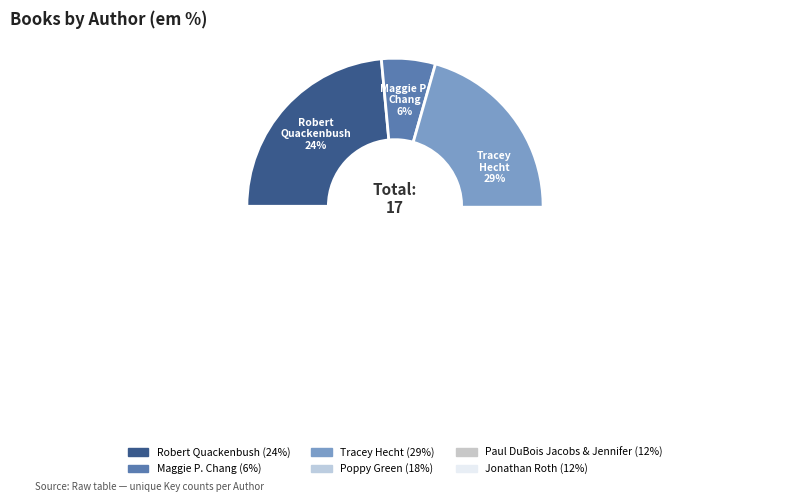

Rank the categories by value from lowest to highest.

Maggie P. Chang, Paul DuBois Jacobs & Jennifer, Jonathan Roth, Poppy Green, Robert Quackenbush, Tracey Hecht